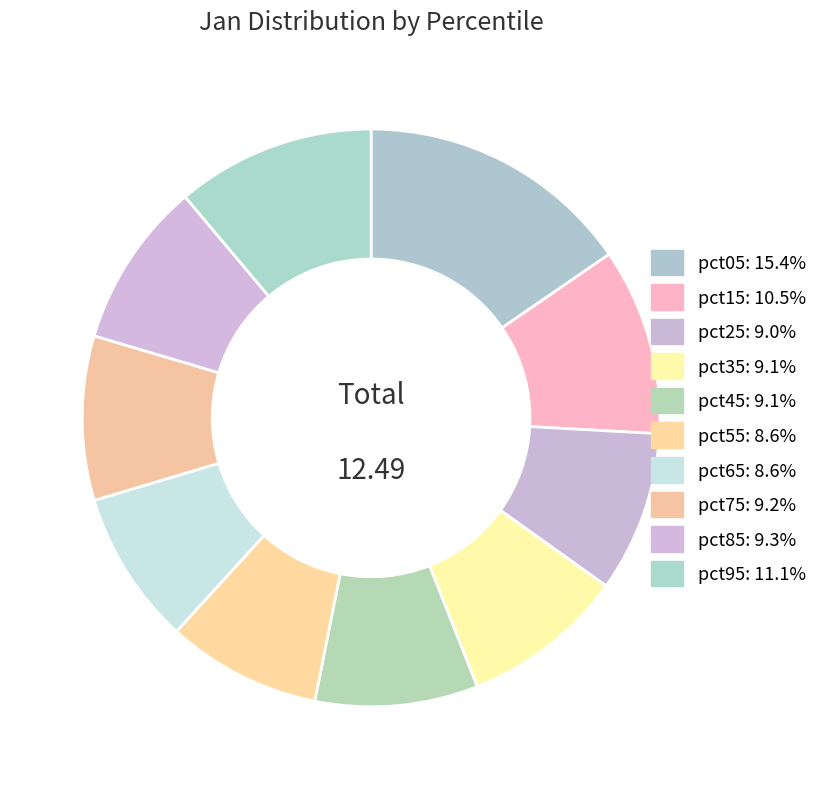

Is there any slice that represents more than half of the pie?

No